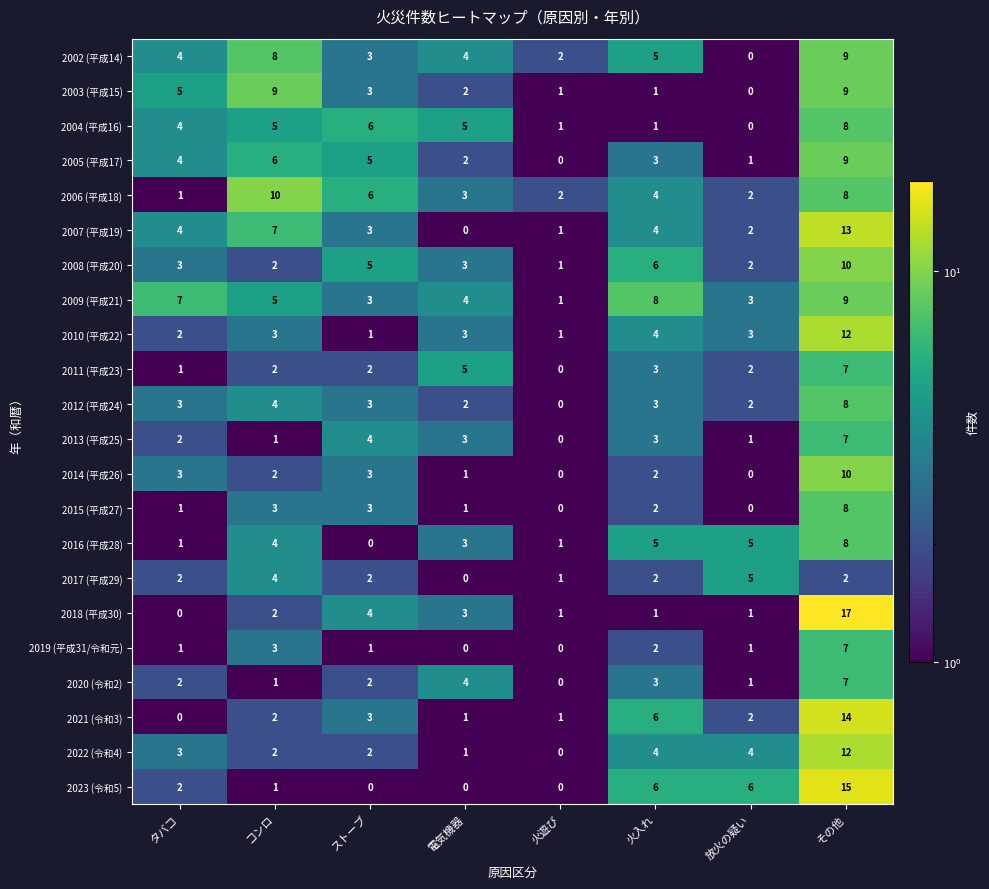

What is the minimum value shown in the chart?

0